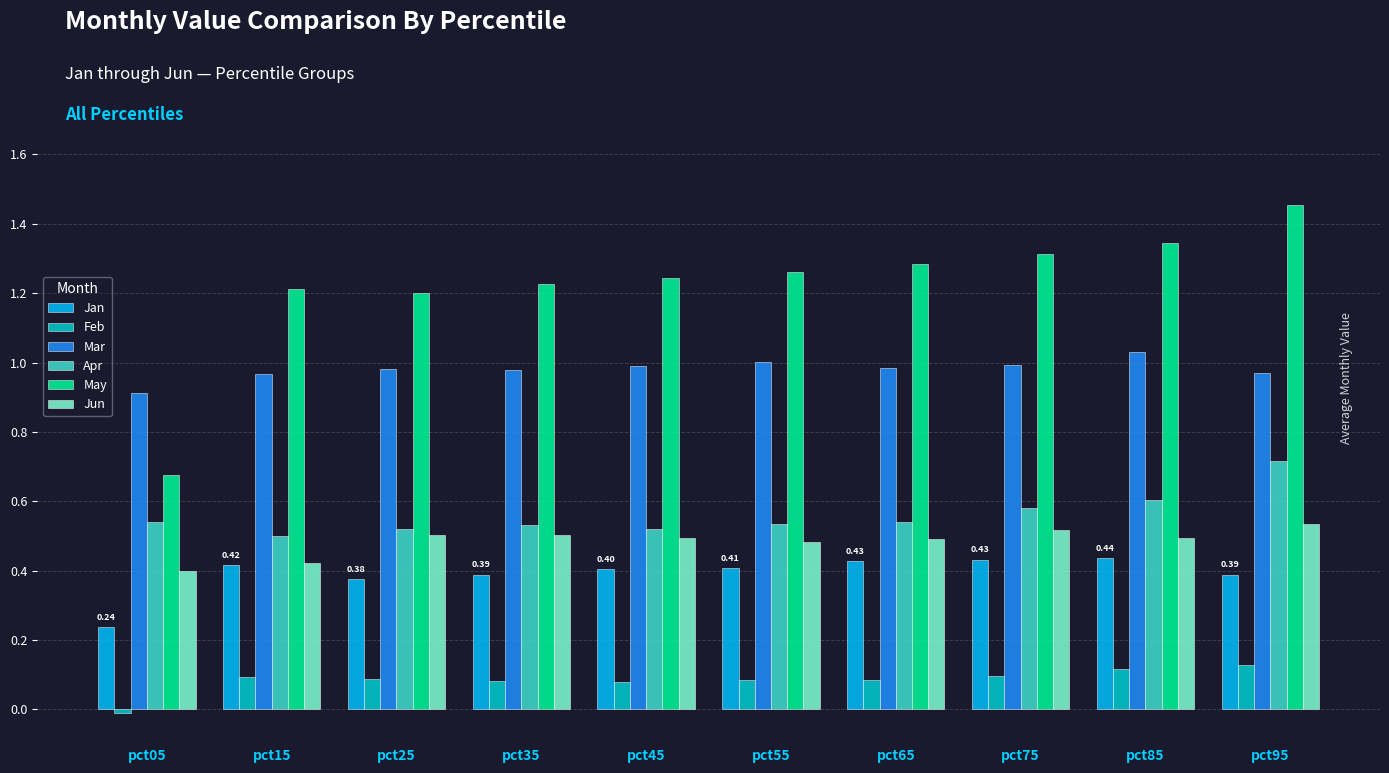

Count the number of data series in this chart.

6